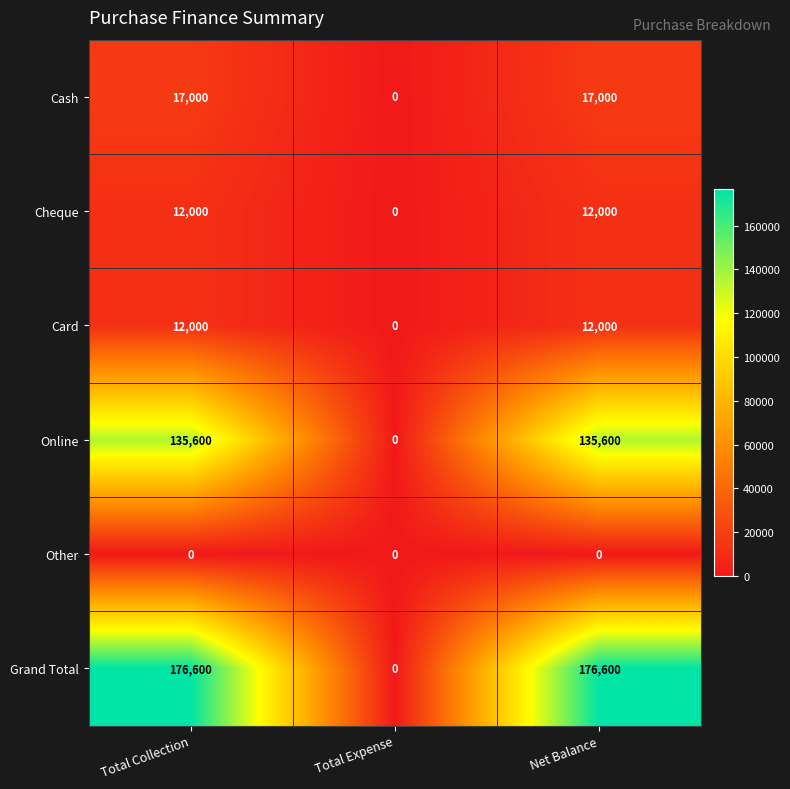

Which series has the largest range (max minus min)?

Grand Total